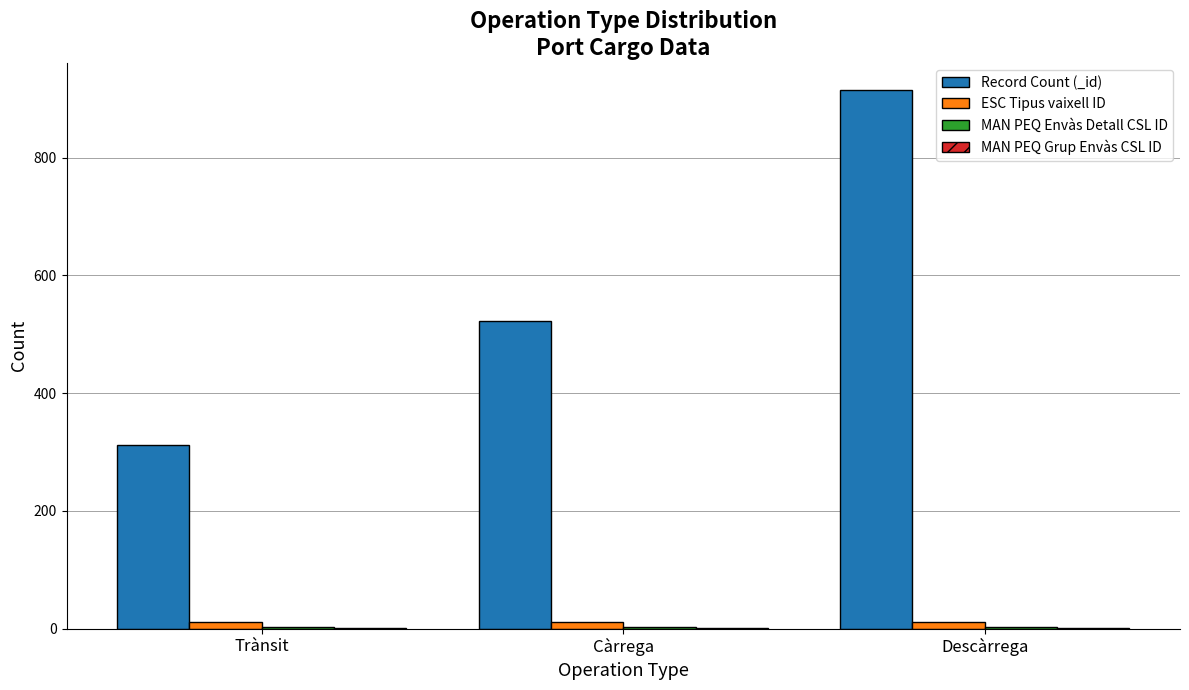

Which label corresponds to the largest value in the chart?

Descàrrega